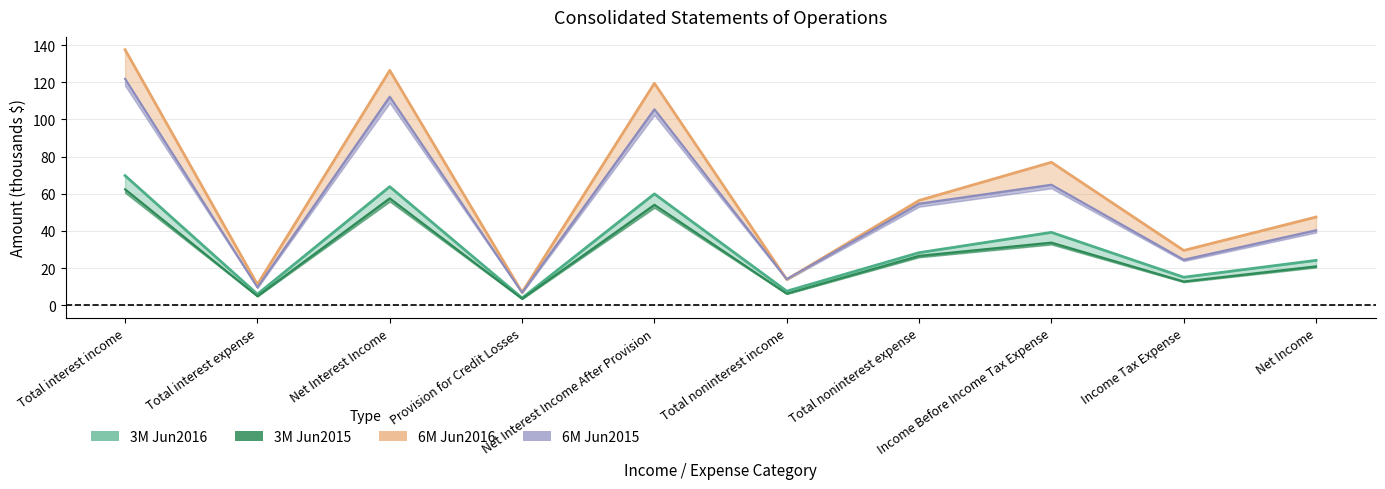

Where does the 3M Jun2016 series first go above 28?

Total interest income